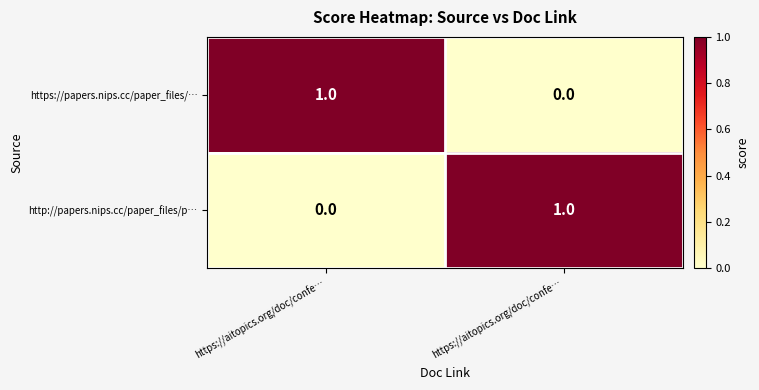

Between https://aitopics.org/doc/confe… and https://aitopics.org/doc/confe…, which series saw the biggest shift?

https://papers.nips.cc/paper_files/…